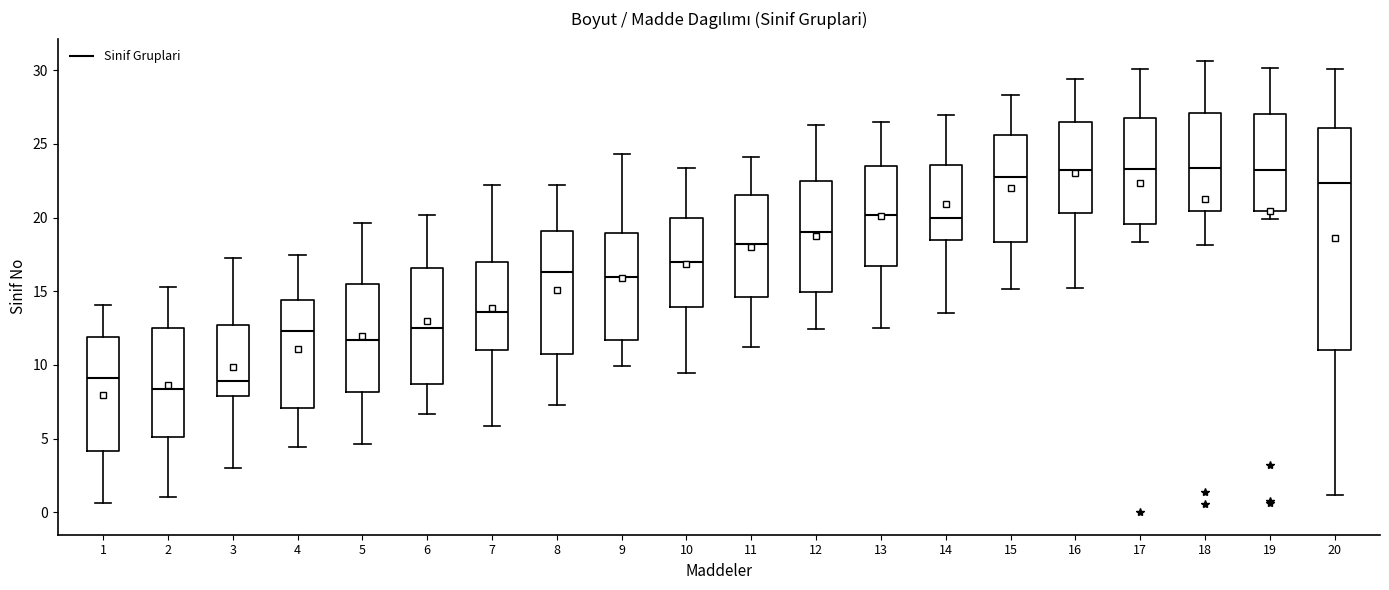

Which box is the tallest, from its lower edge to its upper edge?

20